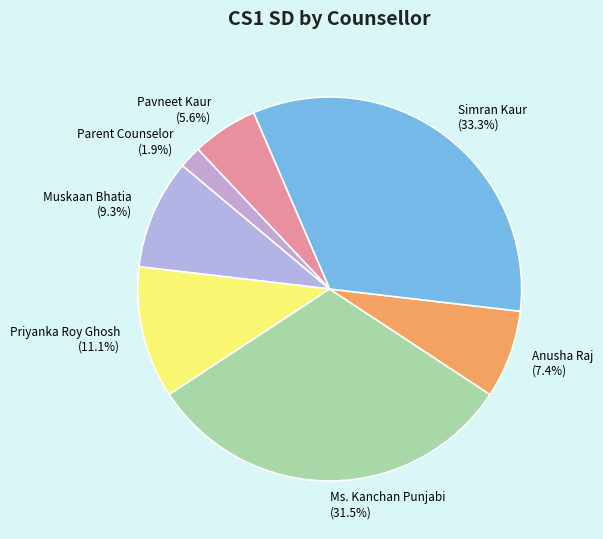

To the nearest percent, what is the average slice percentage?

14%